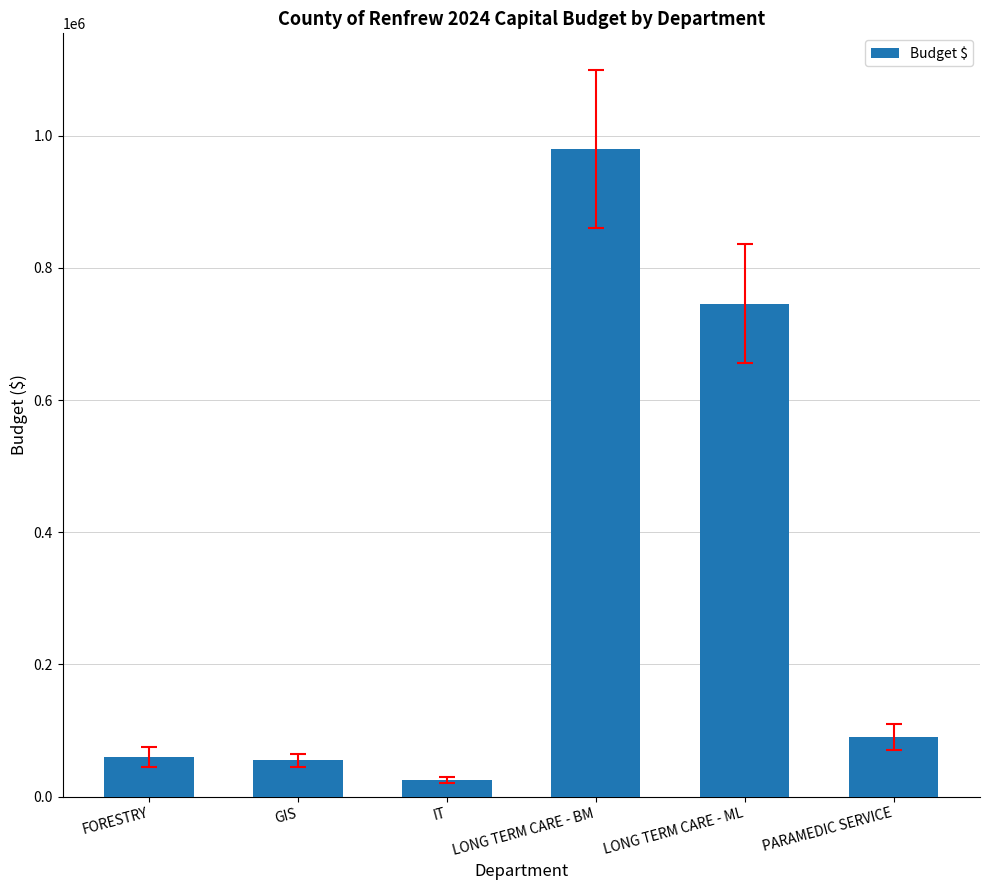

Read the value at GIS, to the nearest 50.

55000